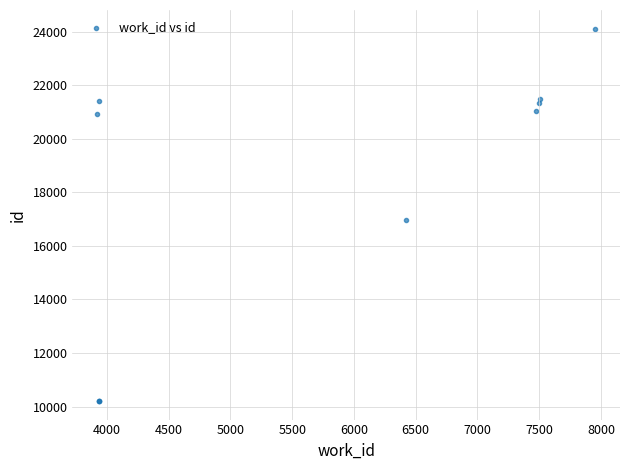

What Y value in the scatter plot is closest to 17163?

16967